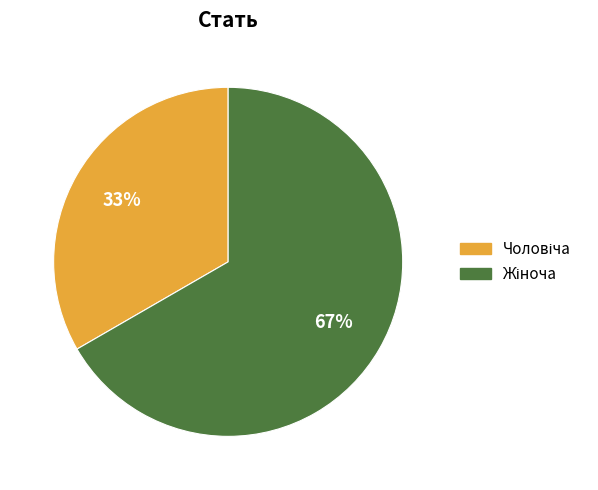

Is there any slice that represents more than half of the pie?

Yes